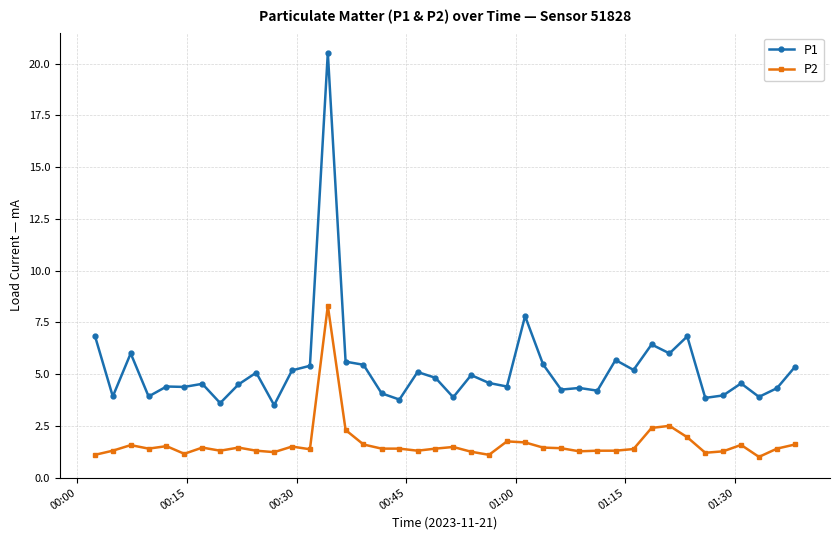

What is the minimum value for P2?

1.0